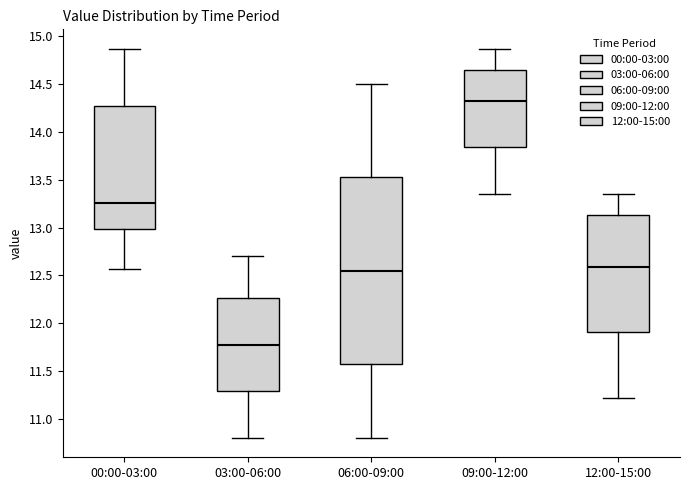

Comparing the boxes themselves (not the whiskers), which one is the tallest?

06:00-09:00